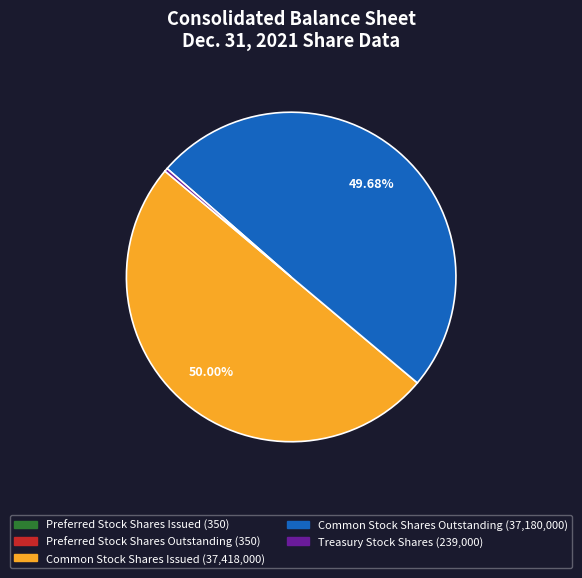

True or false: Treasury Stock Shares accounts for 13% of the total.

False